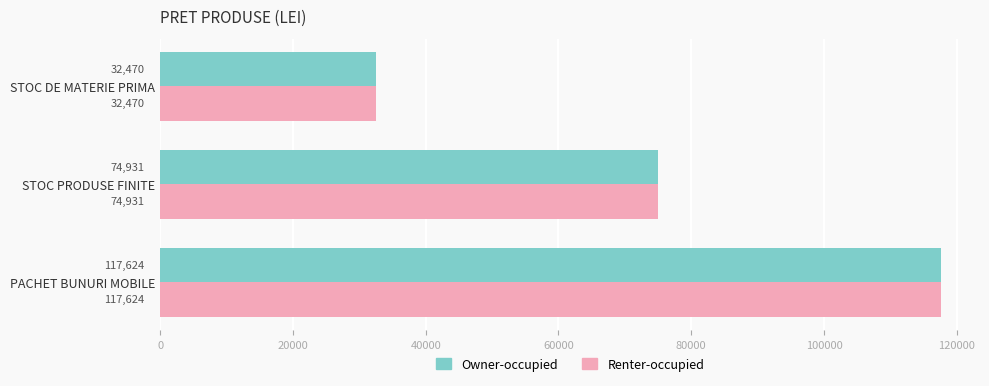

What is the average value of the Owner-occupied series?

75008